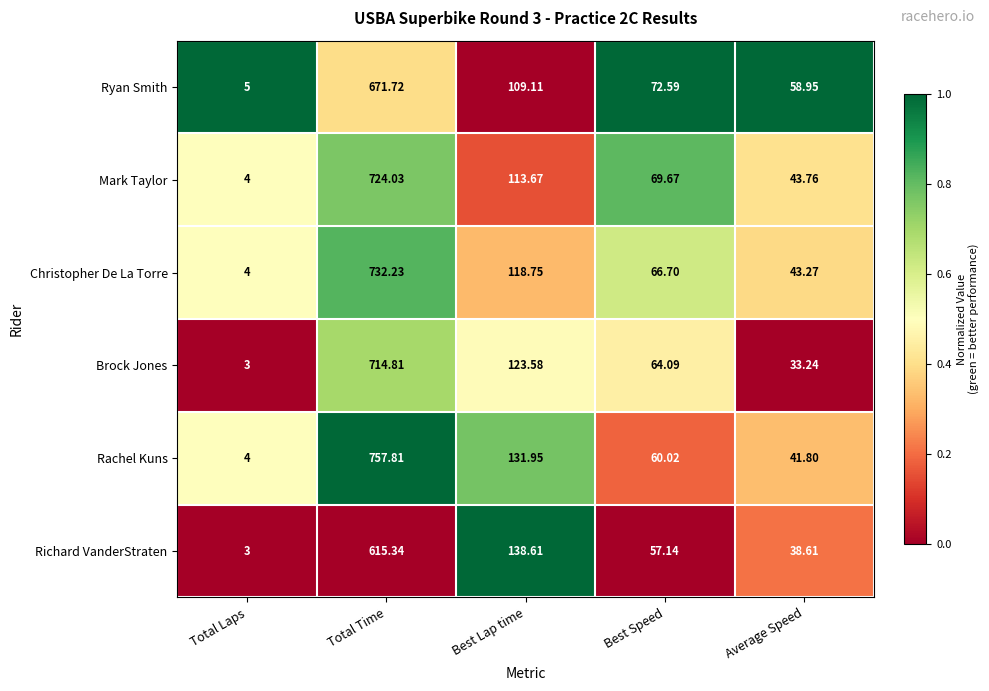

How many categories are shown in the chart?

5